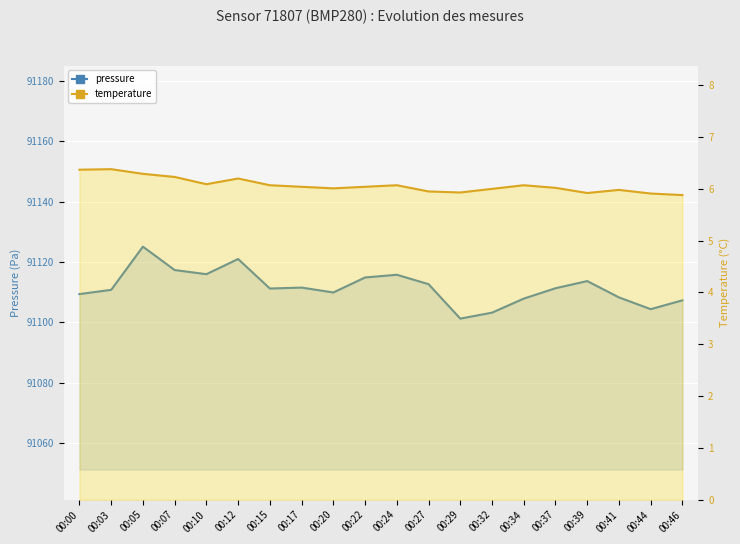

True or false: pressure and temperature intersect in this chart.

False